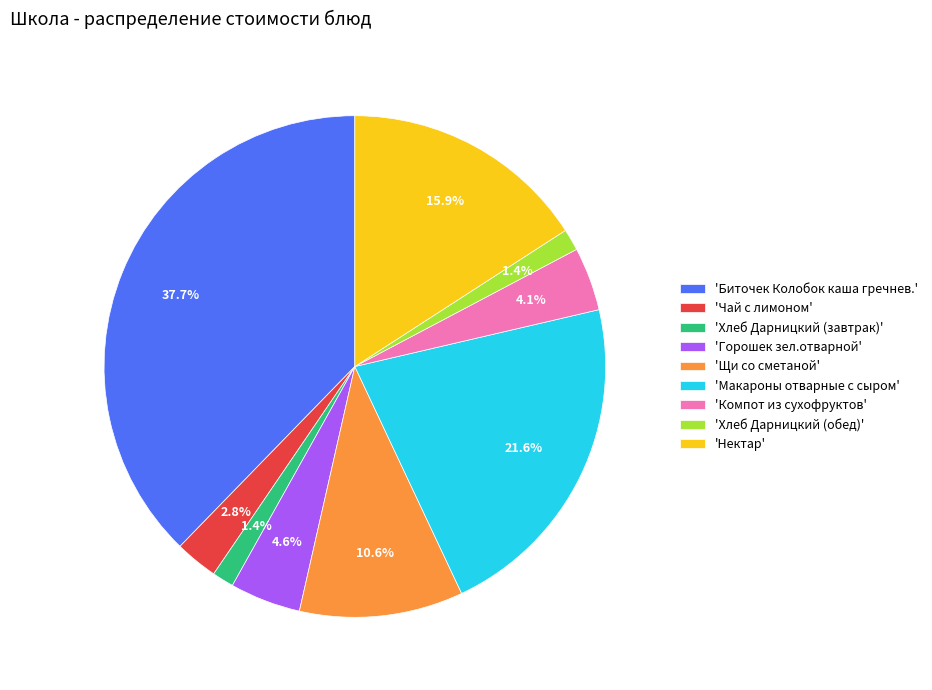

Does 'Щи со сметаной' account for over 50% of the chart?

No